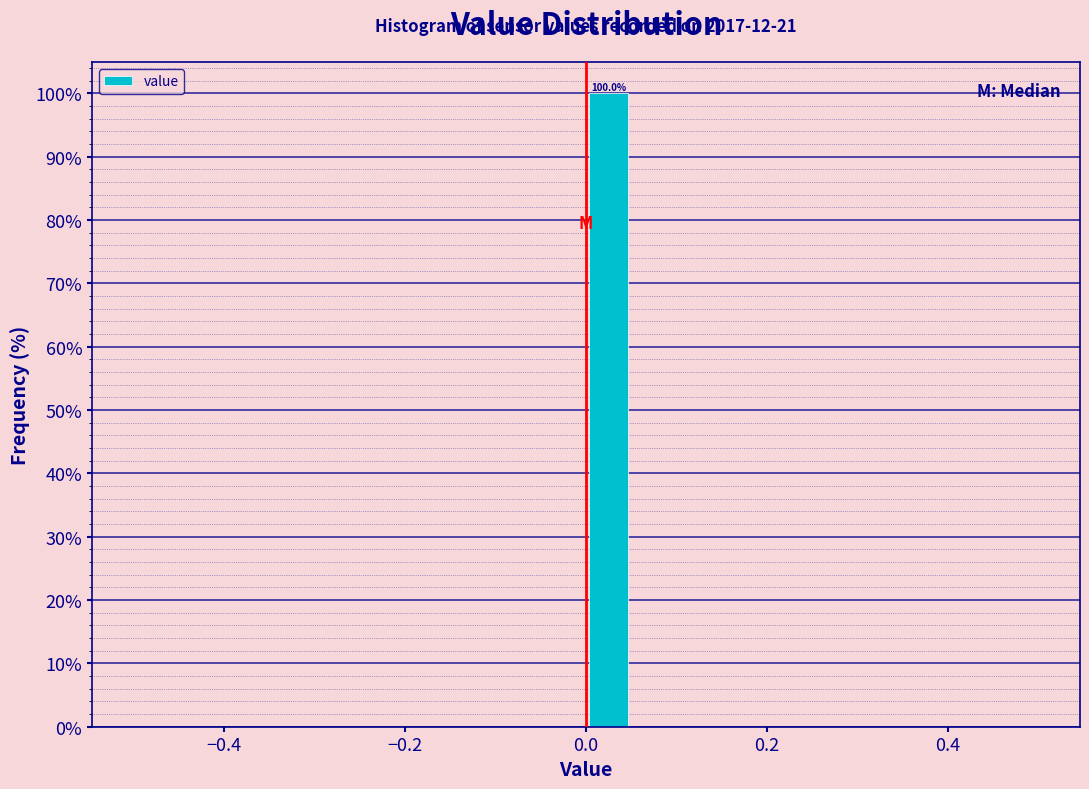

Around what value on the x-axis is the tallest bar? Give the approximate position of its centre, as read against the axis.

0.02